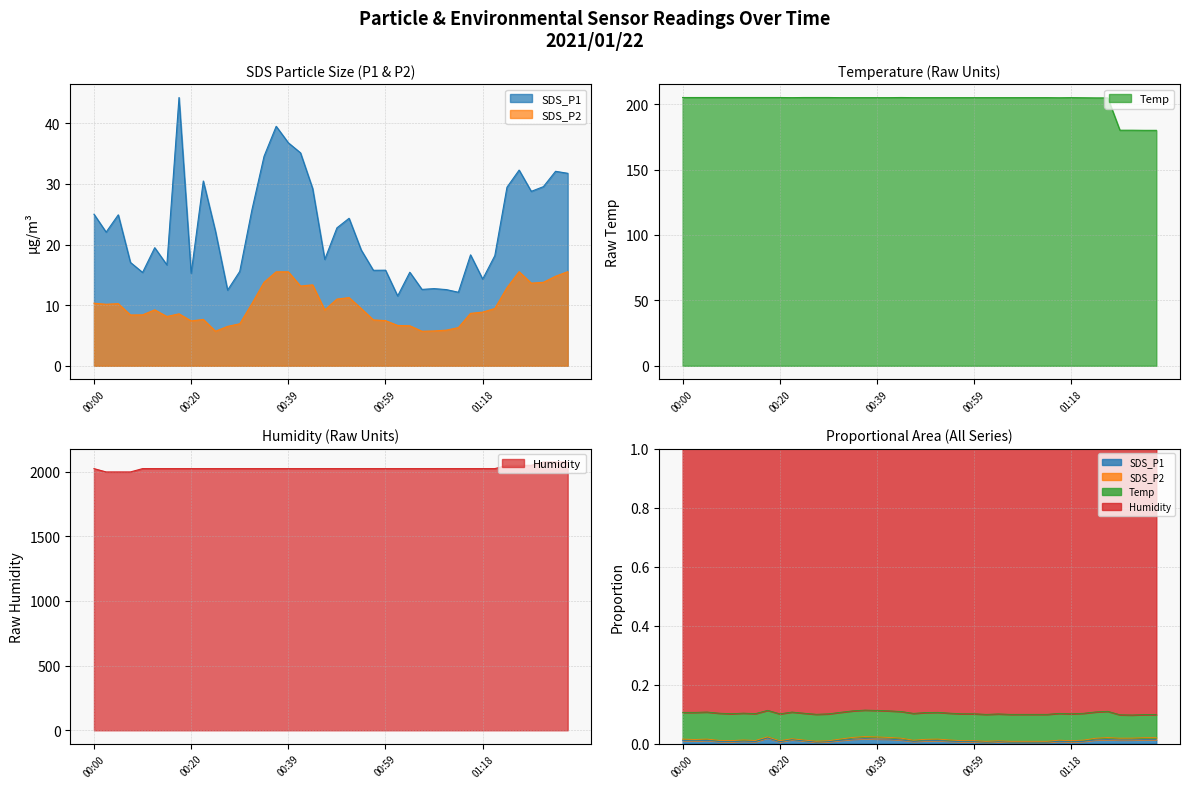

What is the difference between the SDS_P1 values at 00:39 and 01:04?

21.4